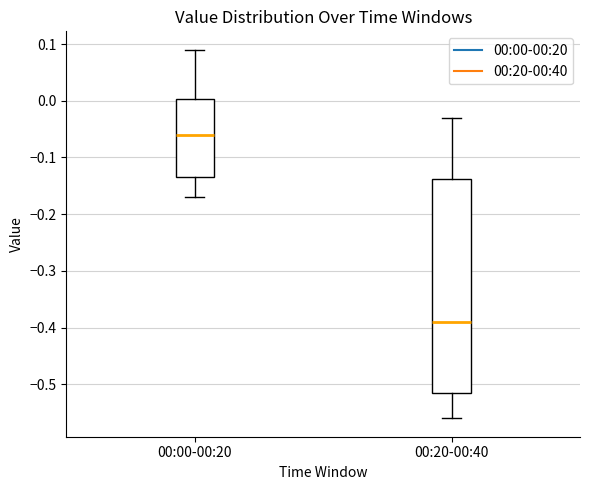

Which box is the tallest, from its lower edge to its upper edge?

00:20-00:40